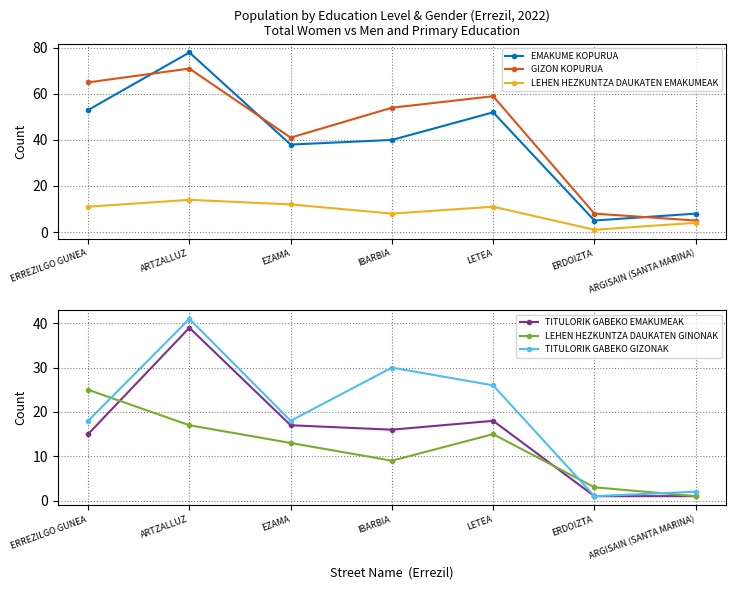

What is the difference between the EMAKUME KOPURUA values at ARTZALLUZ and IBARBIA?

38